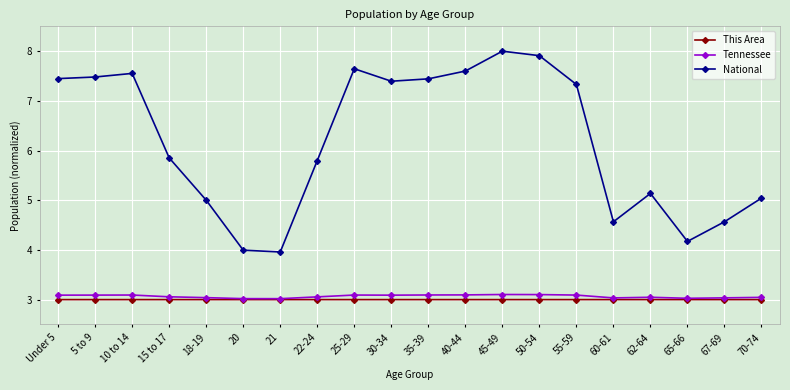

True or false: National and Tennessee cross at least once.

False